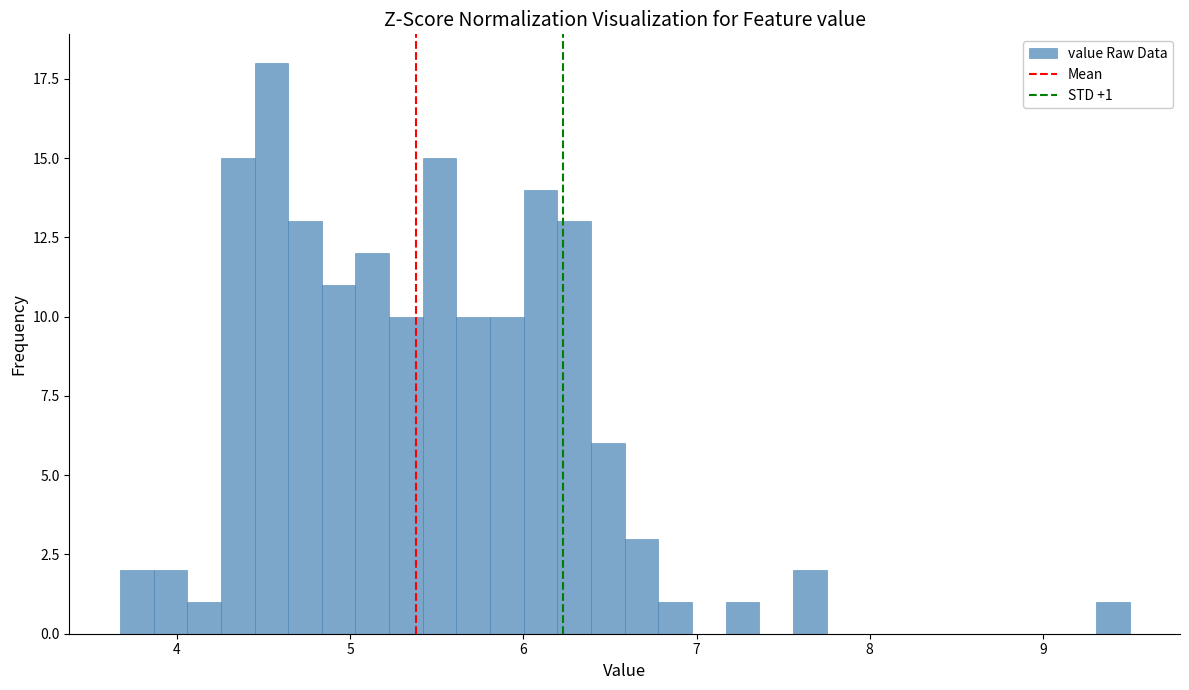

Read against the x-axis, roughly where is the centre of the tallest bar?

4.5